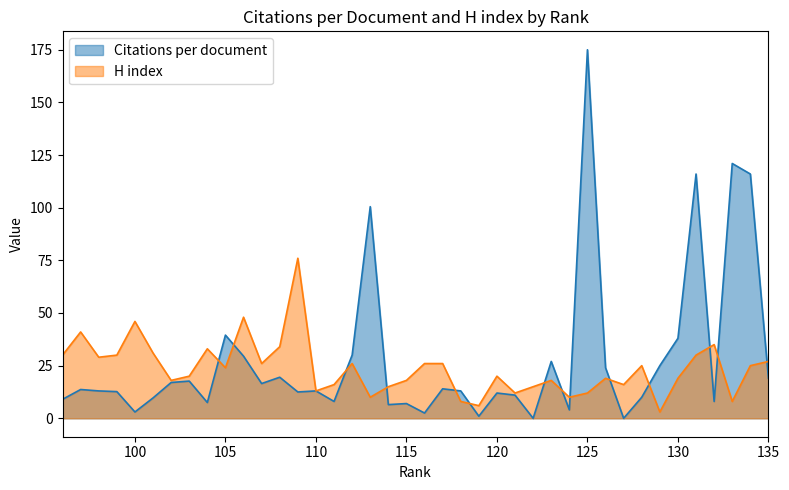

Reading left to right, what are all the values shown in this chart?

Citations per document: 135=19.0	134=116.0	133=121.0	132=8.0	131=116.0	130=38.0	129=25.0	128=10.0	127=0.0	126=24.0	125=175.0	124=4.0	123=27.0	122=0.0	121=11.0	120=12.0	119=1.0	118=13.0	117=14.0	116=2.5	115=7.0	114=6.5	113=100.5	112=30.0	111=8.0	110=13.0	109=12.5	108=19.5	107=16.5	106=29.5	105=39.5	104=7.5	103=17.7	102=17.0	101=9.7	100=3.0	99=12.7	98=13.0	97=13.7	96=9.0
H index: 135=27.0	134=25.0	133=8.0	132=35.0	131=30.0	130=19.0	129=3.0	128=25.0	127=16.0	126=19.0	125=12.0	124=10.0	123=18.0	122=15.0	121=12.0	120=20.0	119=6.0	118=8.0	117=26.0	116=26.0	115=18.0	114=15.0	113=10.0	112=26.0	111=16.0	110=13.0	109=76.0	108=34.0	107=26.0	106=48.0	105=24.0	104=33.0	103=20.0	102=18.0	101=31.0	100=46.0	99=30.0	98=29.0	97=41.0	96=30.0